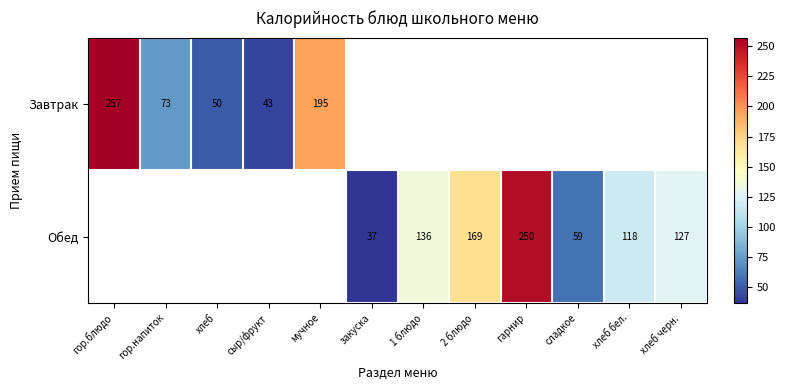

True or false: Обед has a value of 48 at закуска.

False